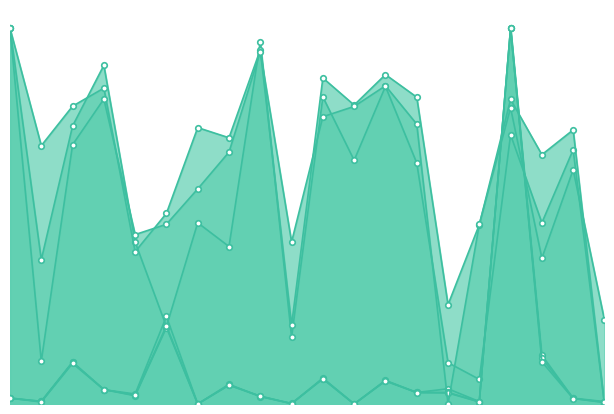

What is the sum of all Rate values?

10.7